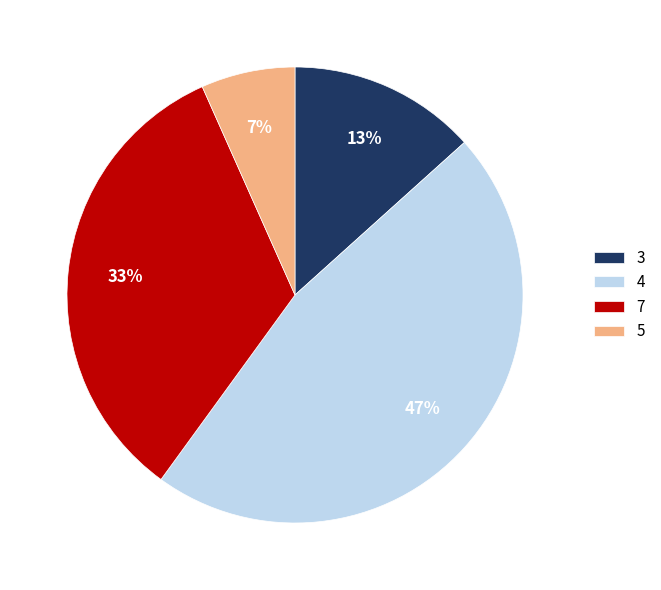

Does 7 represent more than half of the total?

No